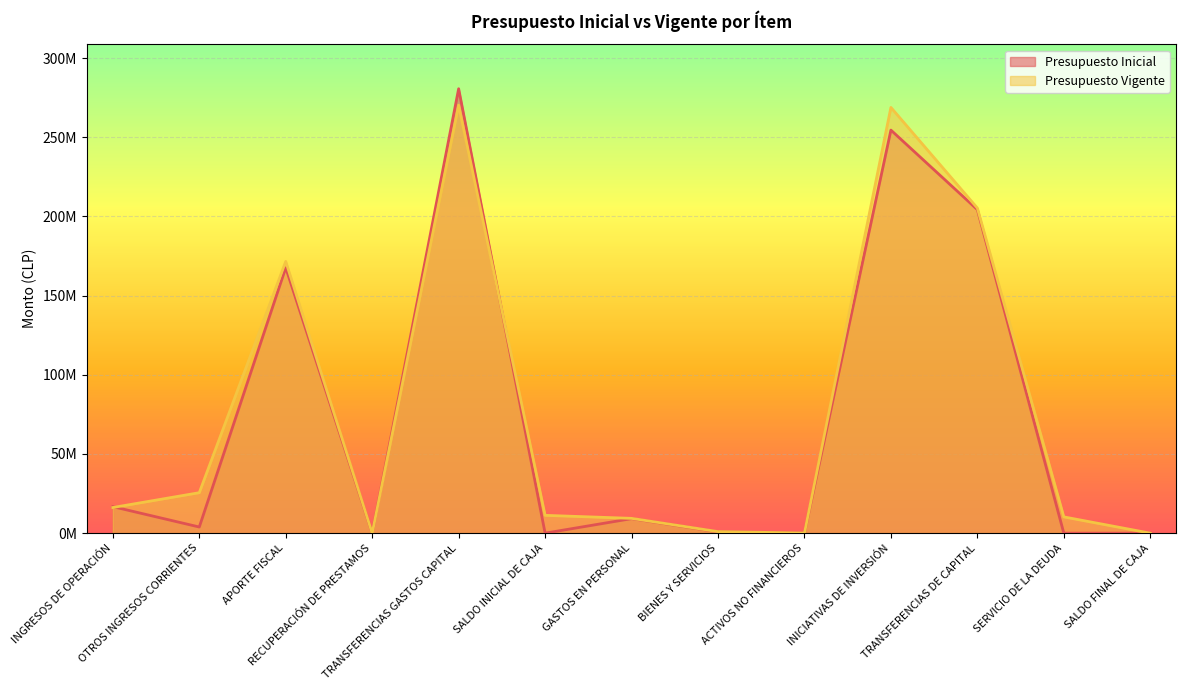

How many data points in Presupuesto Vigente are above 11269850?

6